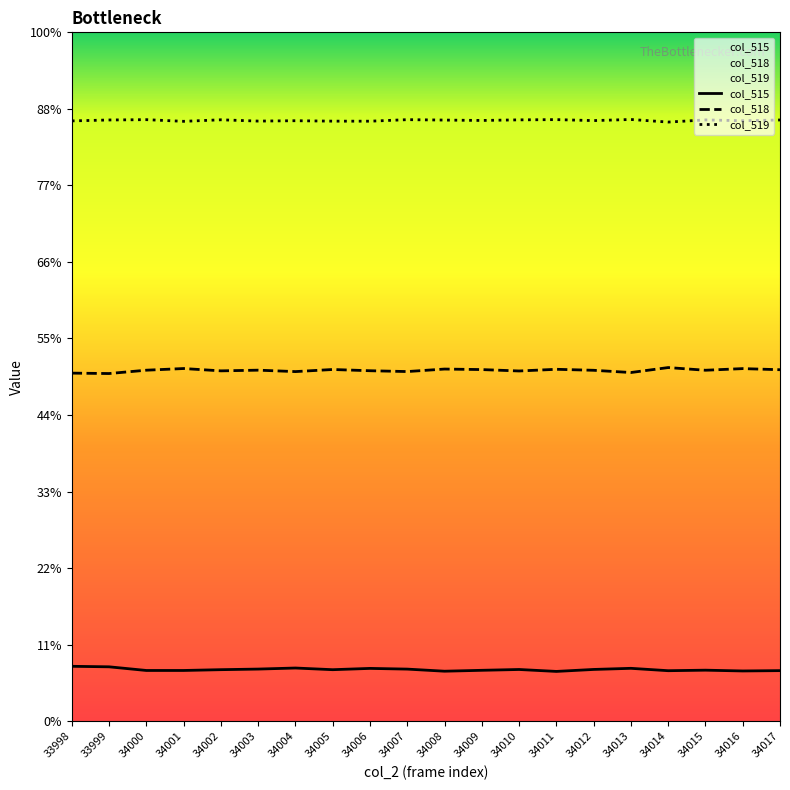

In col_519, how many points are higher than both neighbors (excluding endpoints)?

7